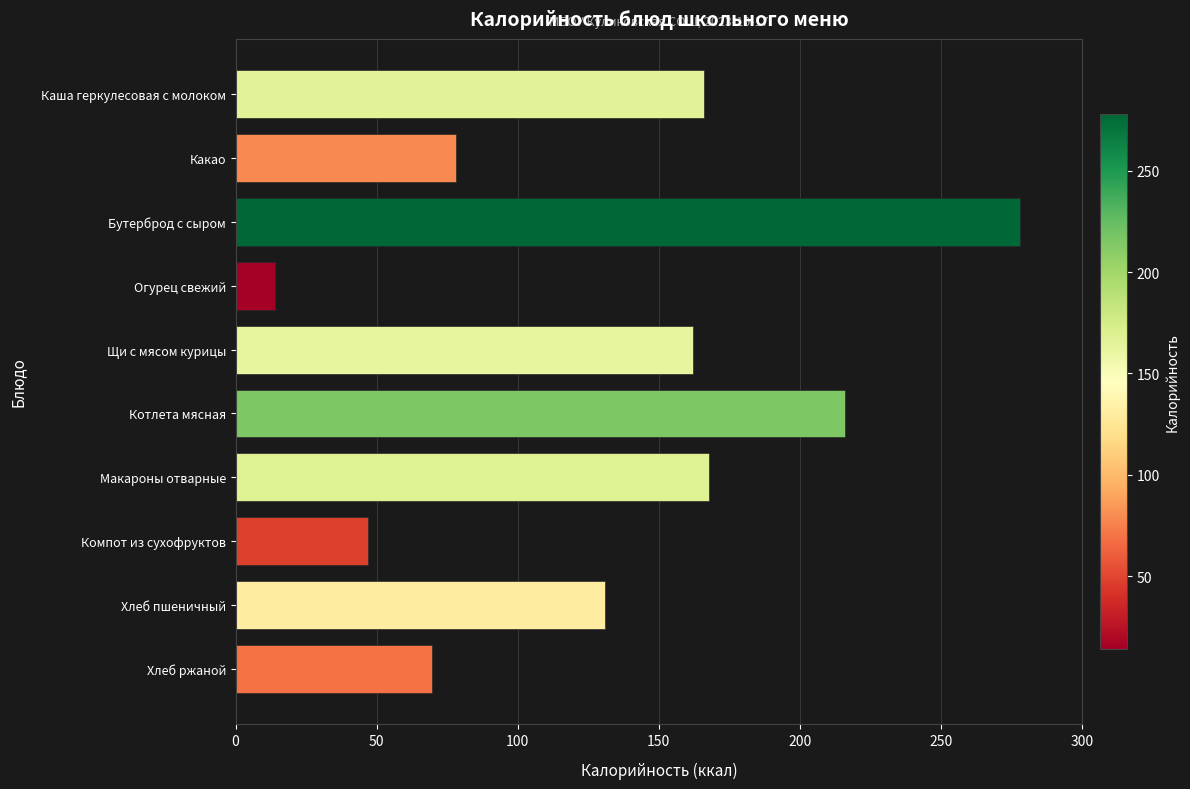

Between Котлета мясная and Компот из сухофруктов, which is larger?

Котлета мясная